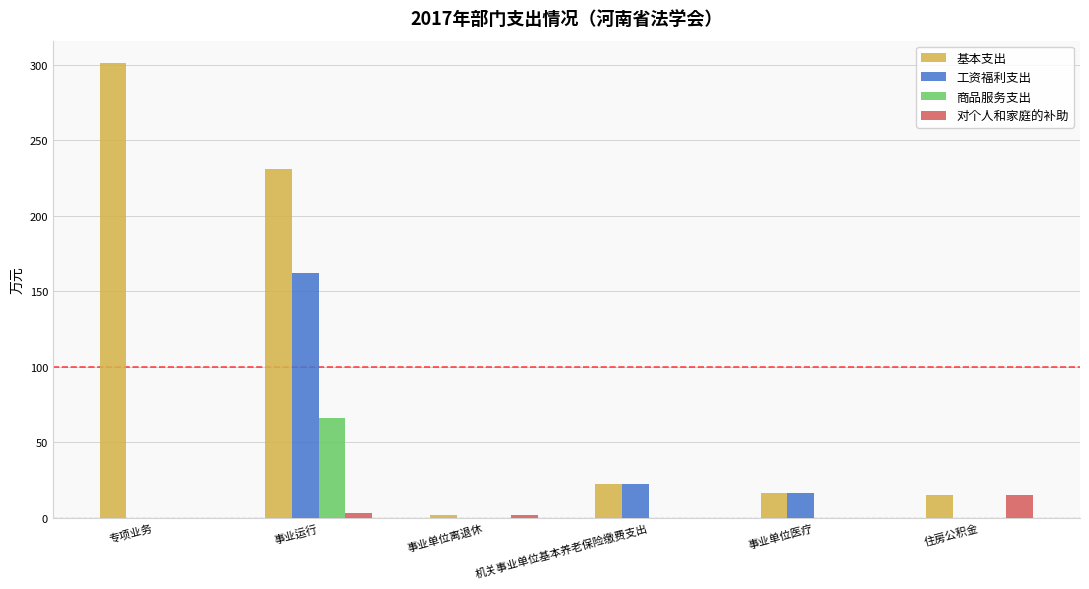

Is the value of 商品服务支出 at 事业运行 greater than the value of 对个人和家庭的补助 at 事业单位离退休?

Yes